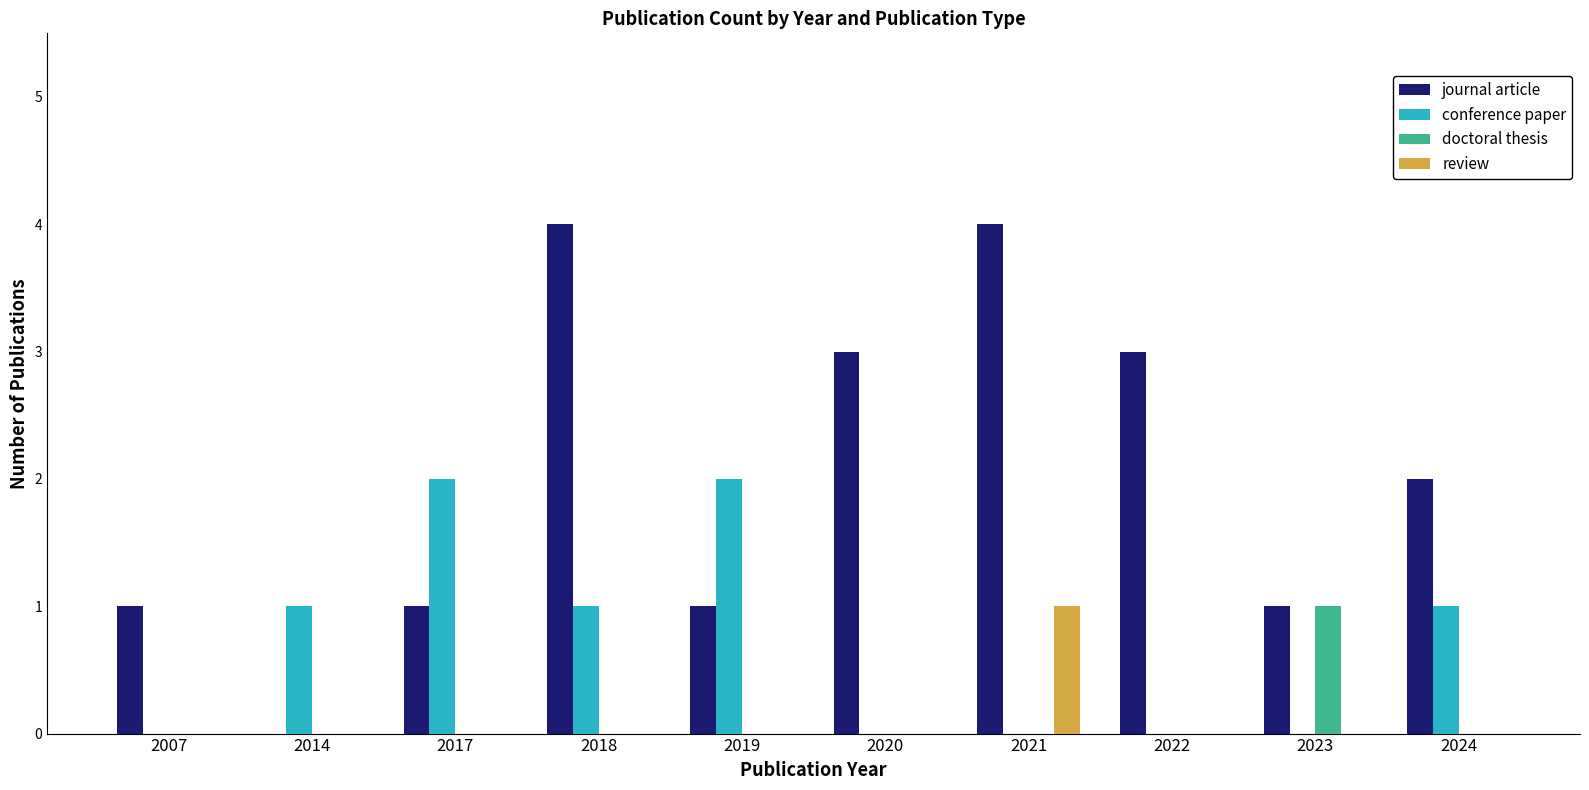

The value of journal article at 2024 is 1. True or false?

False